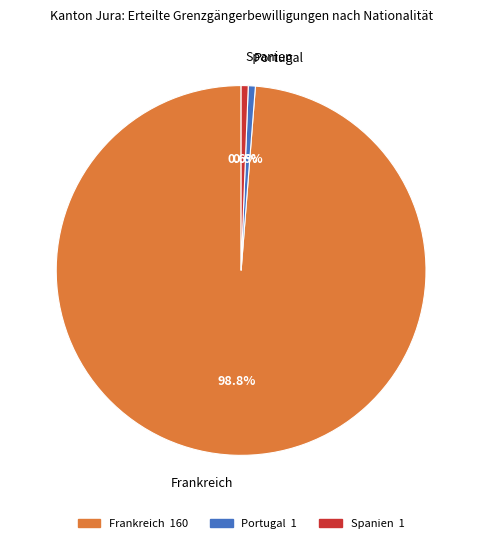

Is it true that Spanien is 12% of the pie?

False